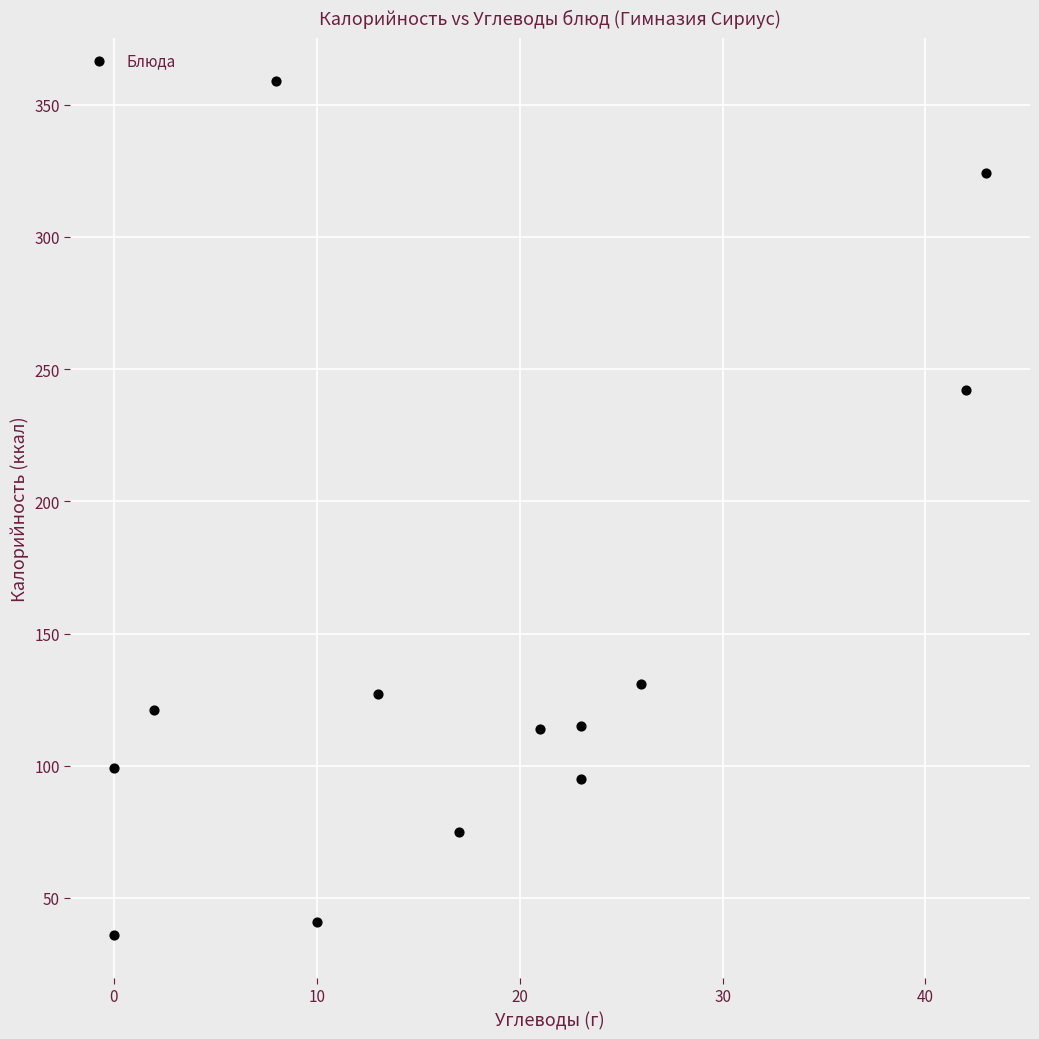

What Y value in the scatter plot is closest to 197?

242